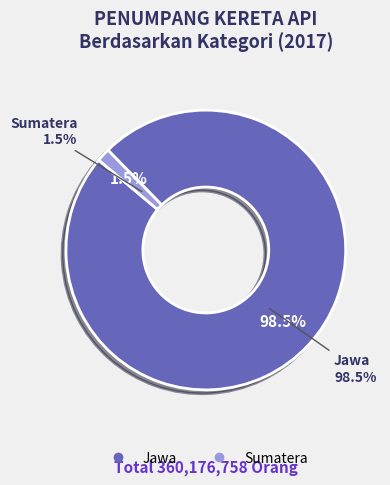

What is the total percentage of Jawa and Sumatera?

100.0%